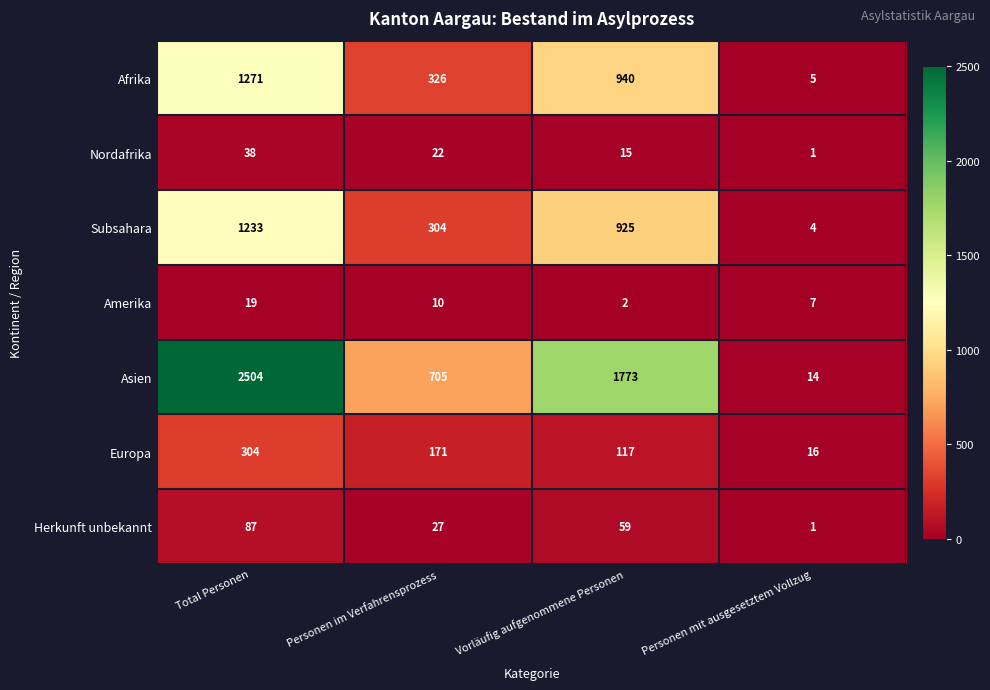

List the series in order of their peak value, lowest first.

Amerika, Nordafrika, Herkunft unbekannt, Europa, Subsahara, Afrika, Asien